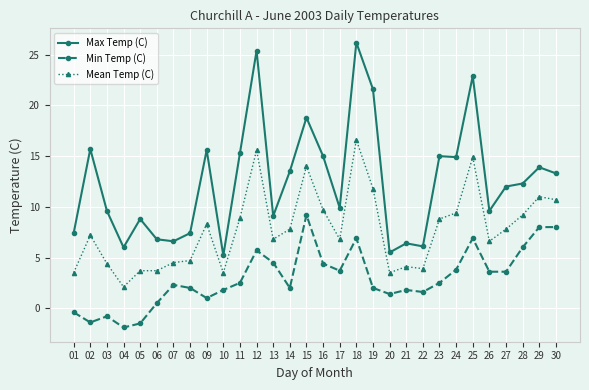

How many series are shown in this chart?

3